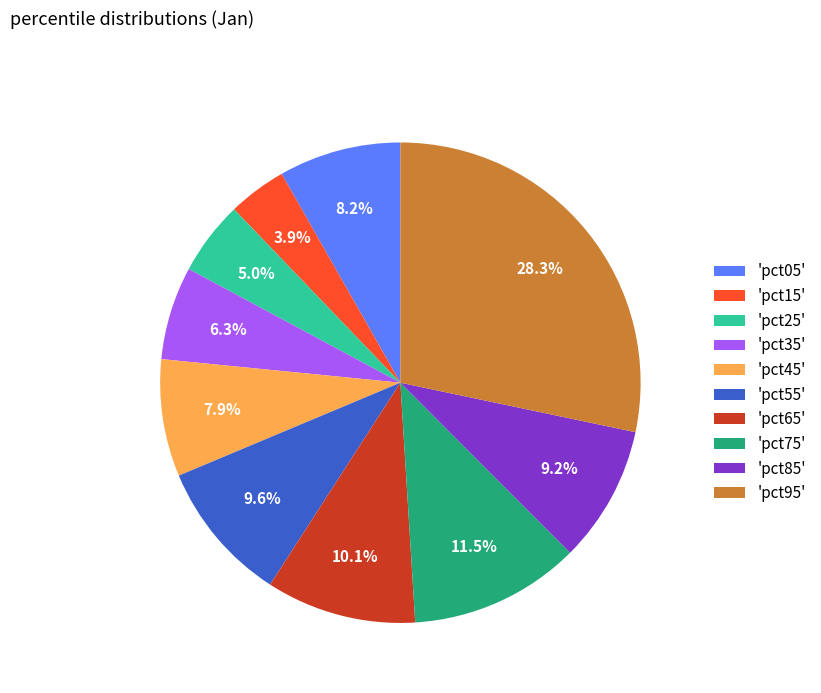

Does any single category account for the majority?

No